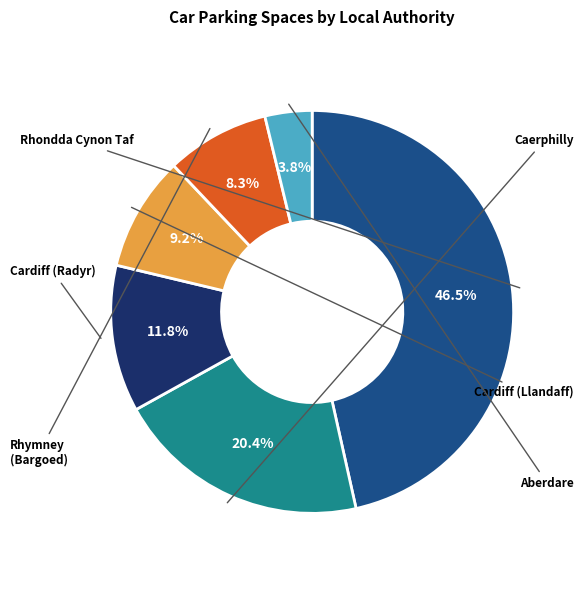

Does any single category account for the majority?

No